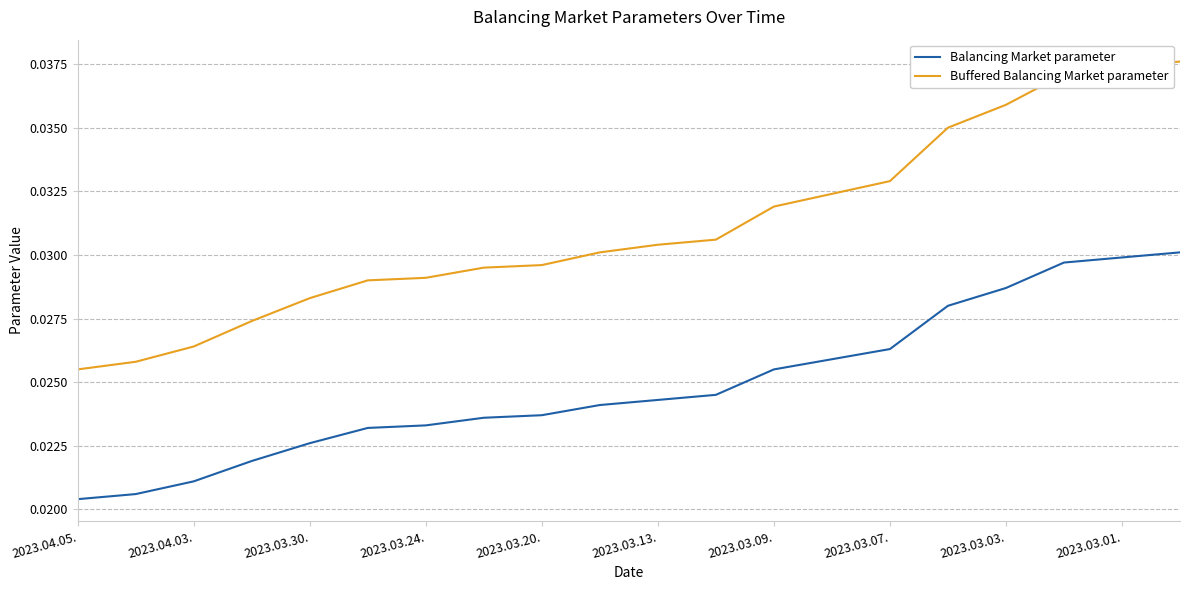

Which series has the largest range (max minus min)?

Buffered Balancing Market parameter